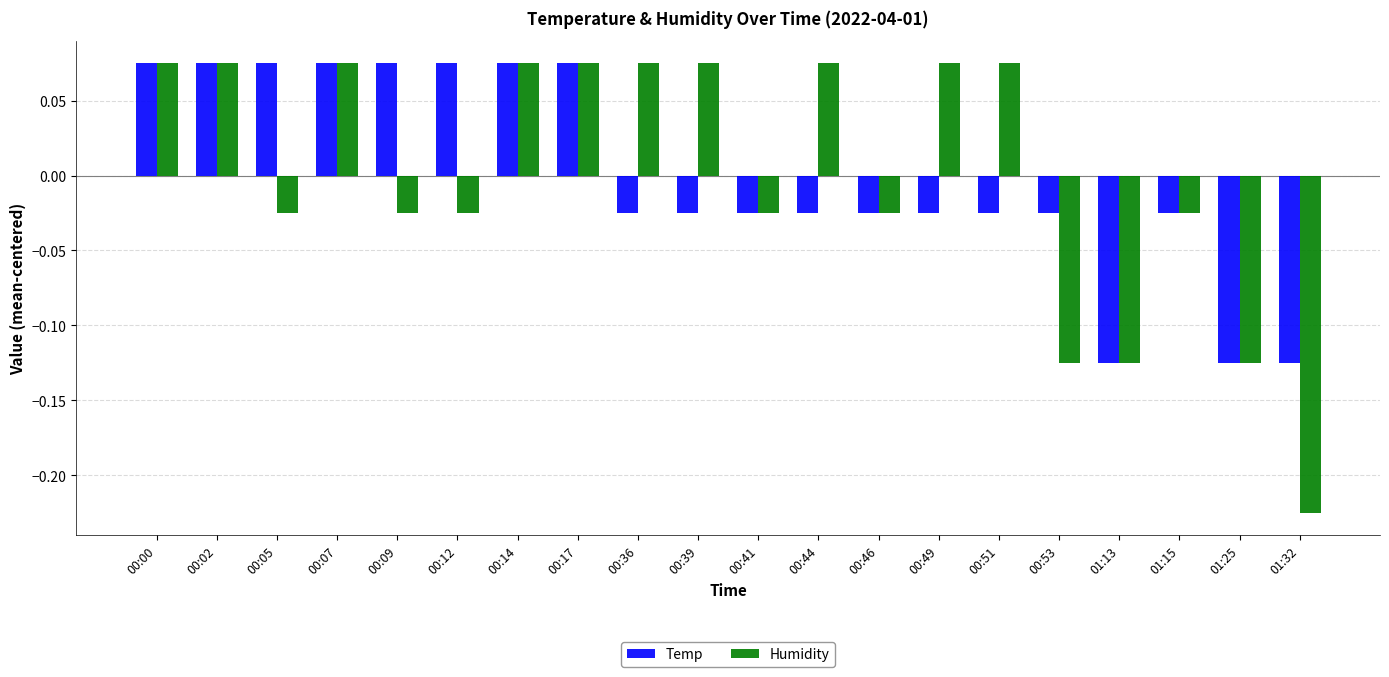

Which series has the widest spread of values?

Humidity